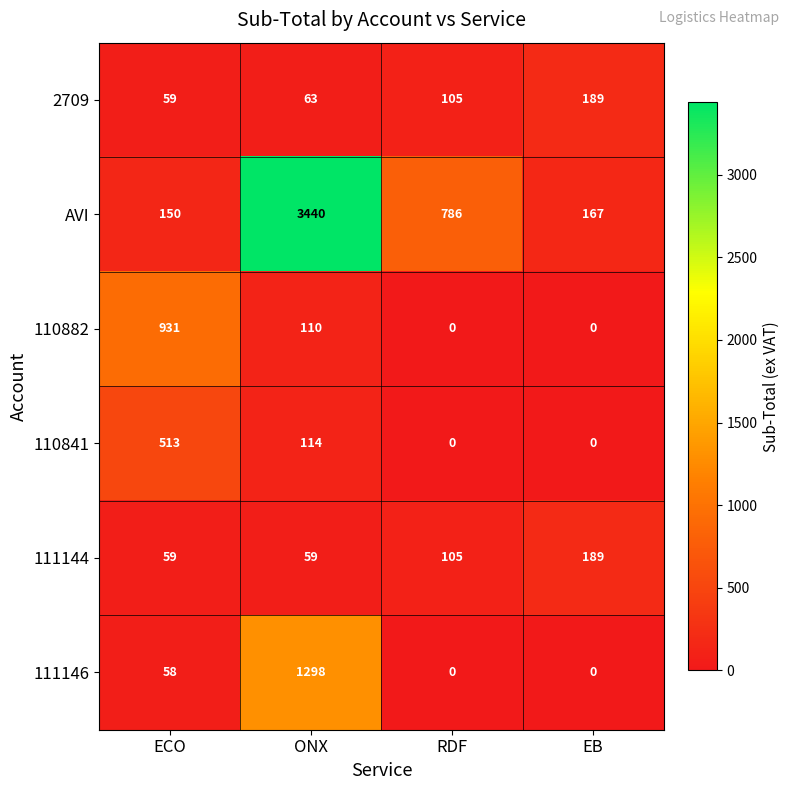

Rank the categories by AVI value from highest to lowest.

ONX, RDF, EB, ECO